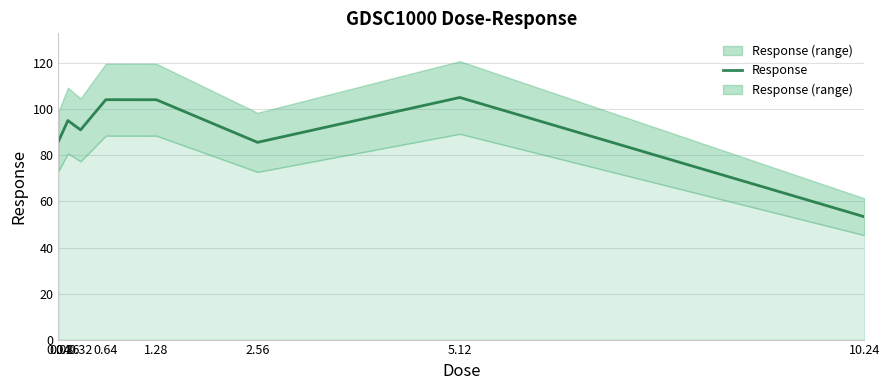

Is it true that the value at 0.64 is 104.2?

True